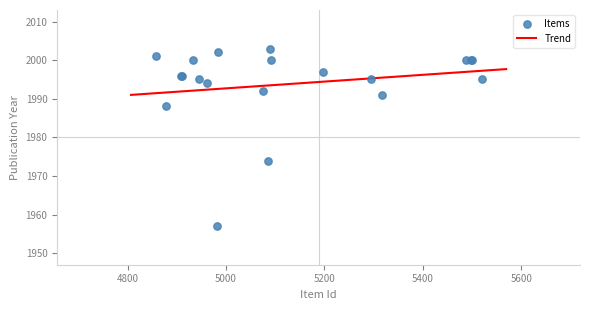

What Y value in the scatter plot is closest to 1980?

1974